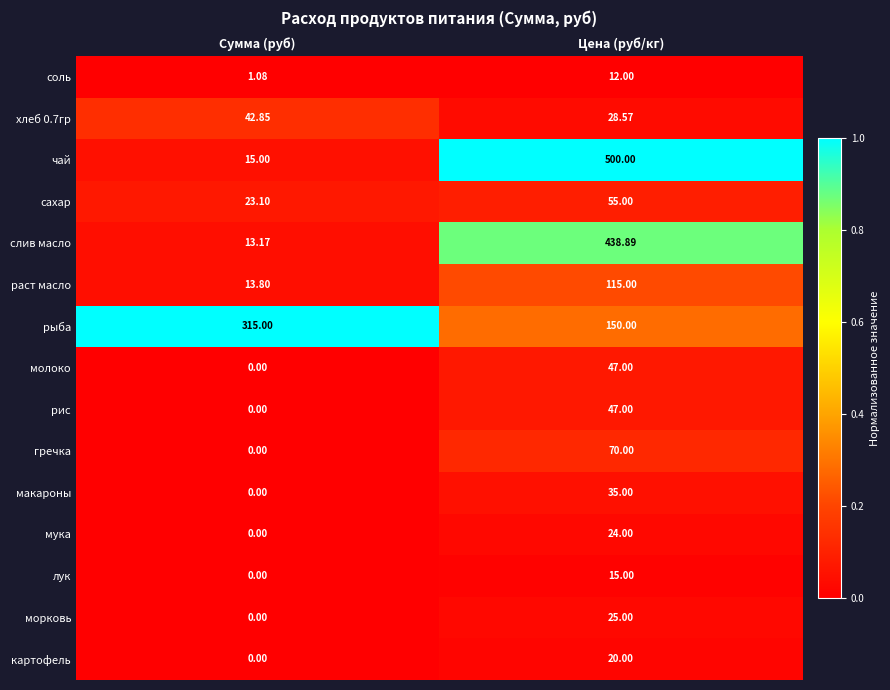

Which series has the widest spread of values?

чай